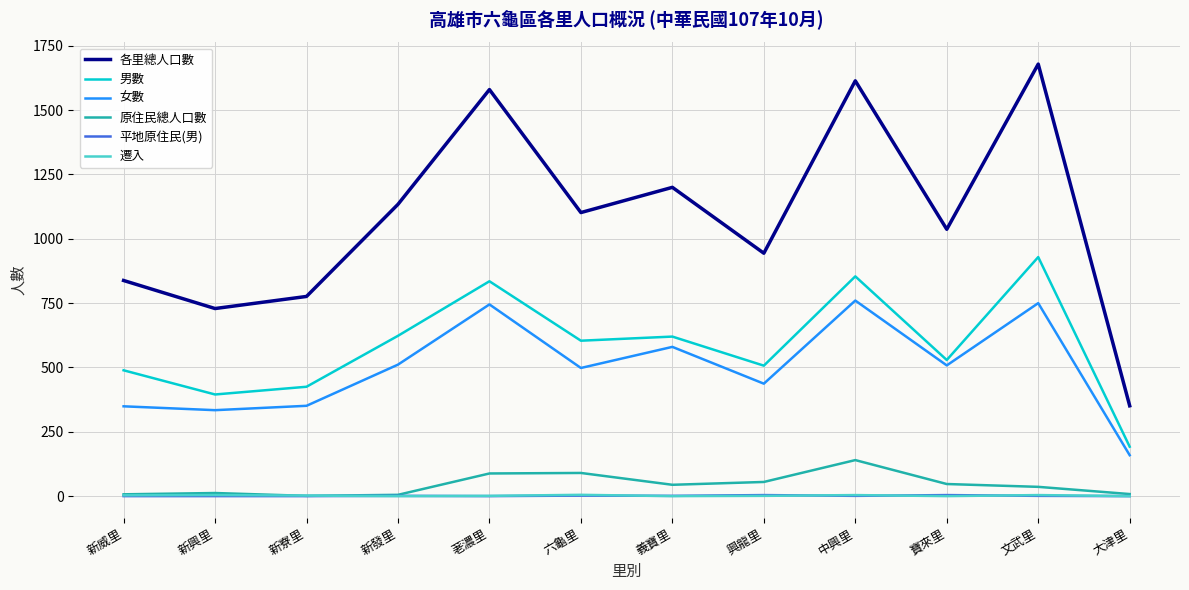

How many 平地原住民(男) values are between 0 and 2?

10